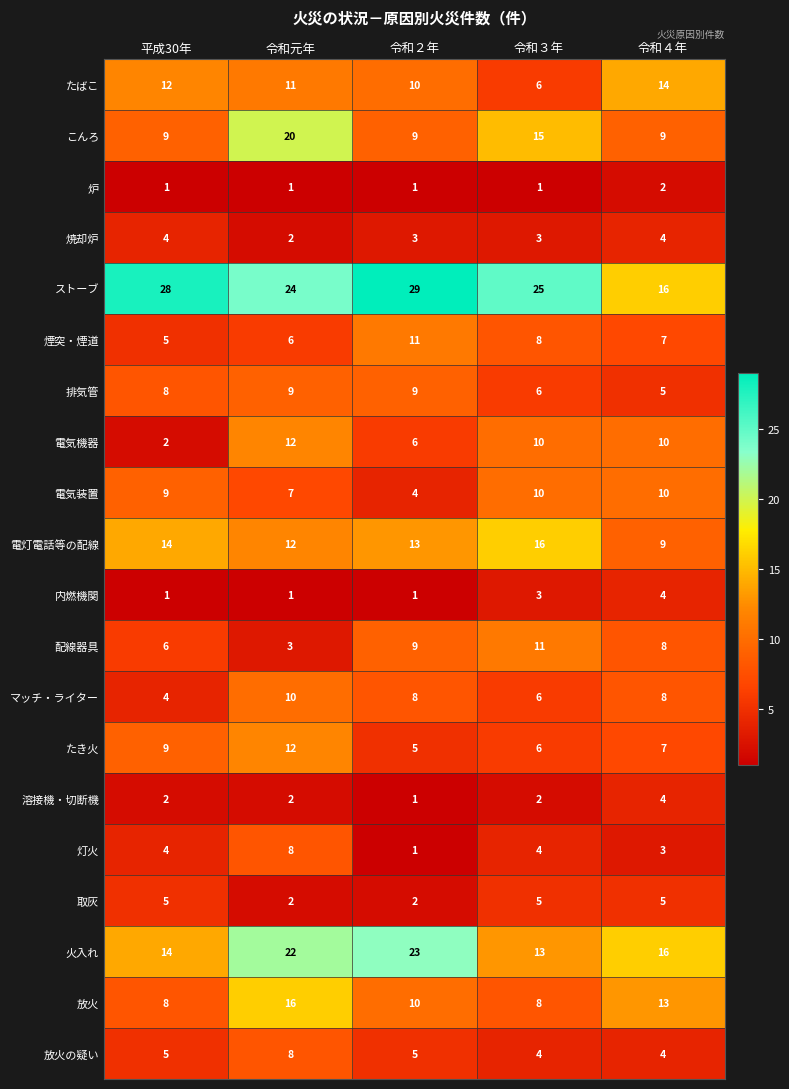

What is the maximum value shown in the chart?

29